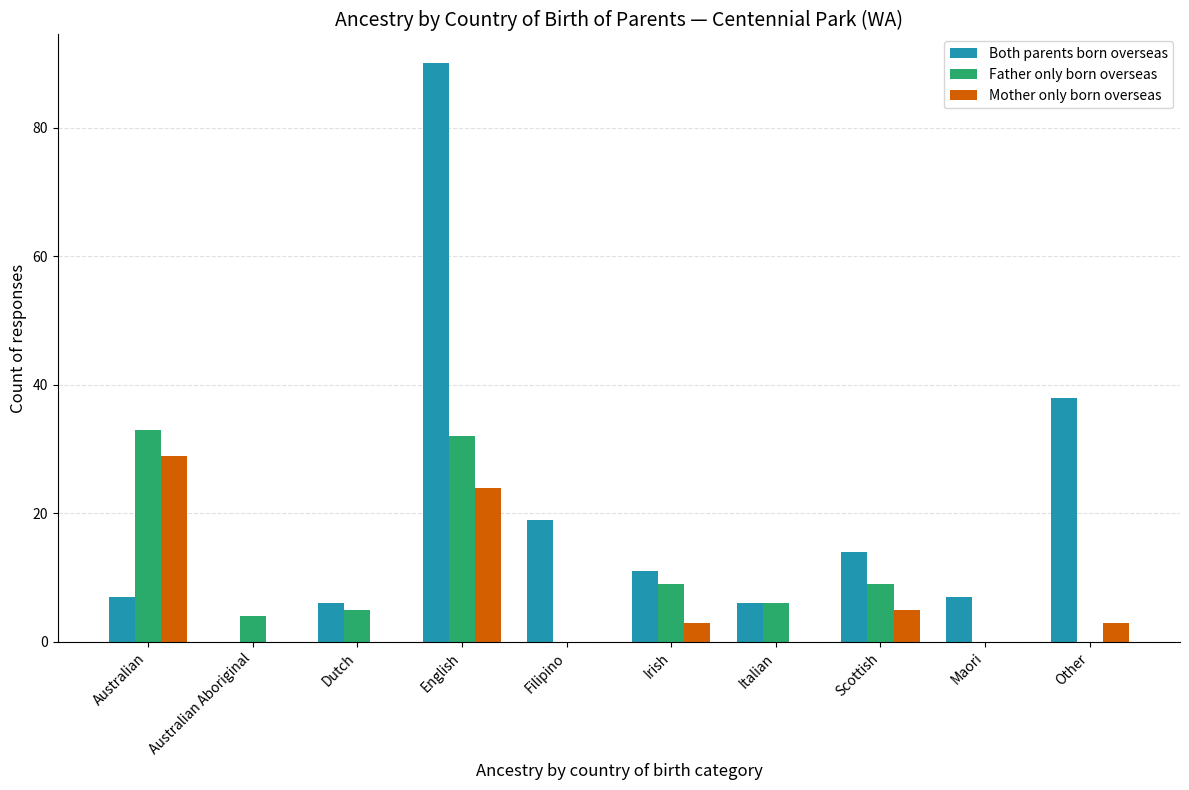

Is the value of Both parents born overseas at Italian greater than the value of Father only born overseas at Scottish?

No